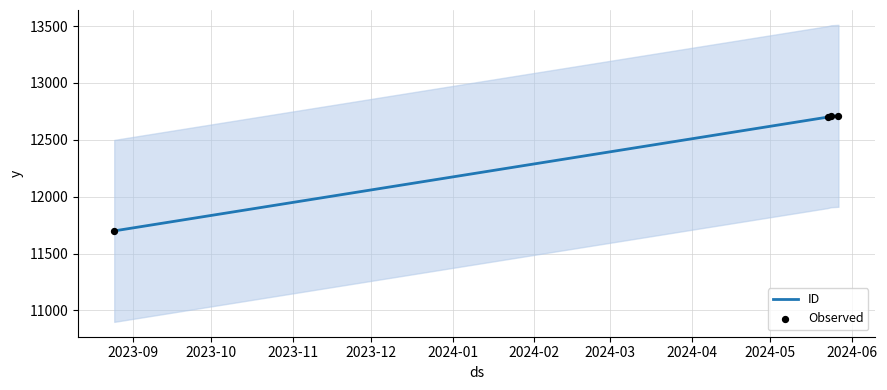

What is the ratio of the value at 2024-05-23 to the value at 2023-08-25?

1.1